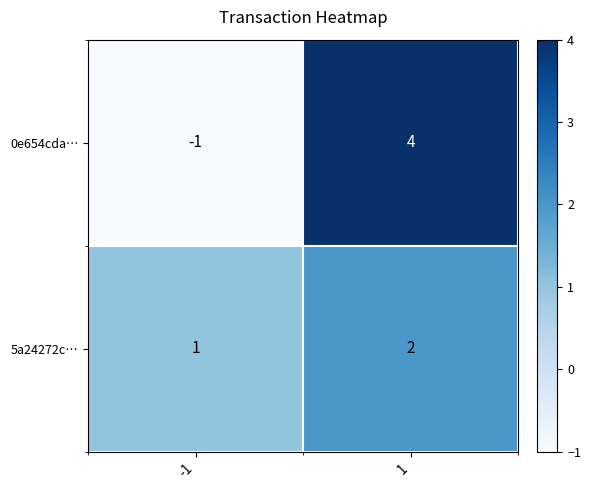

What is the sum of the 5a24272c… values at 1 and -1?

3